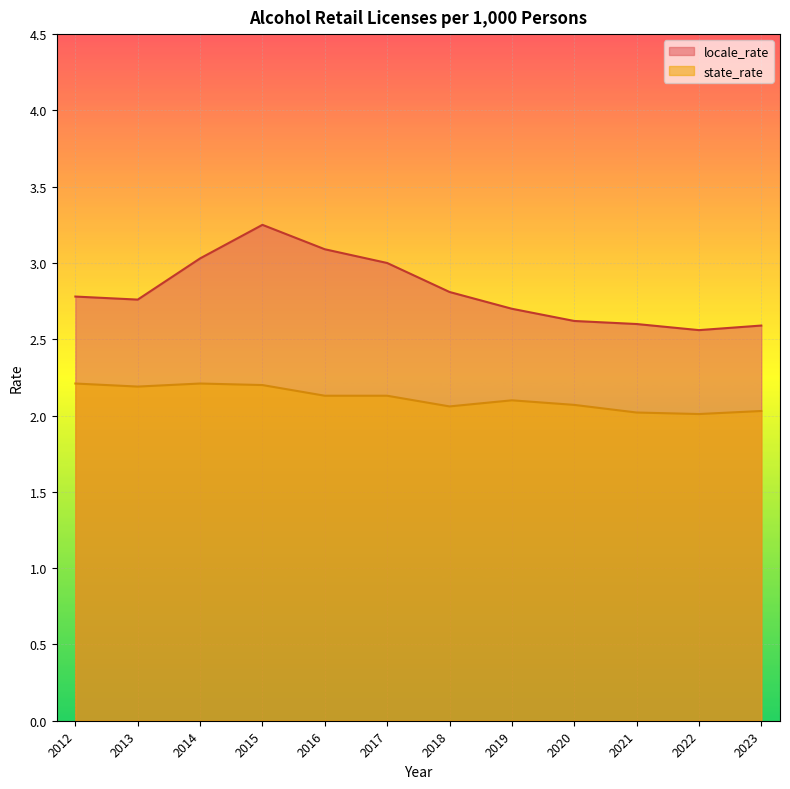

Reading left to right, list all the values displayed in this chart.

locale_rate: 2.8	2.8	3.0	3.2	3.1	3.0	2.8	2.7	2.6	2.6	2.6	2.6
state_rate: 2.2	2.2	2.2	2.2	2.1	2.1	2.1	2.1	2.1	2.0	2.0	2.0